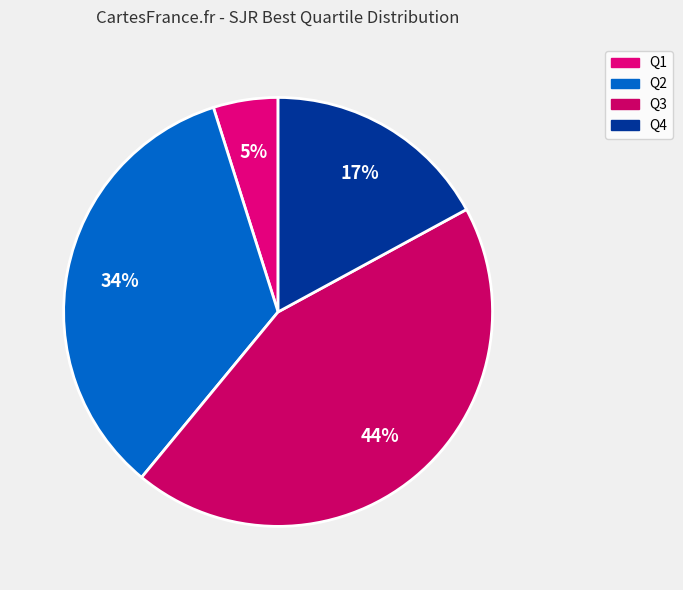

Is it true that Q1 is 5% of the pie?

True